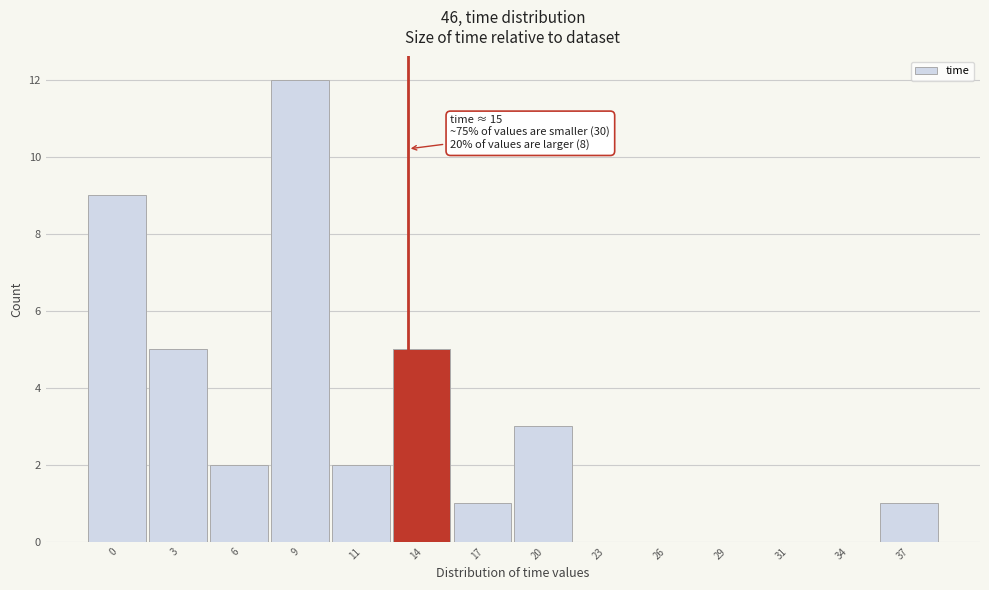

Reading left to right, transcribe all the data shown in this chart.

0=9	3=5	6=2	9=12	11=2	14=5	17=1	20=3	23=0	26=0	29=0	31=0	34=0	37=1